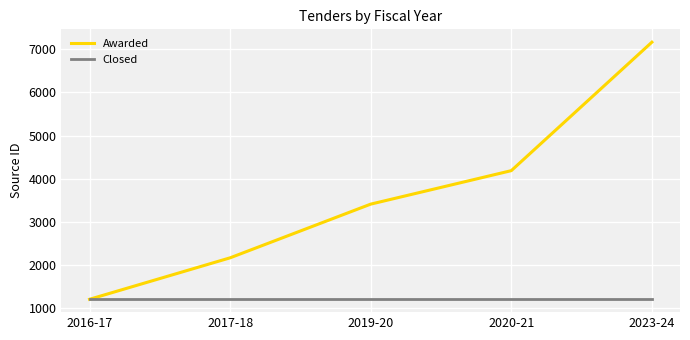

What is the difference between the second highest and minimum values in the Awarded series?

2981